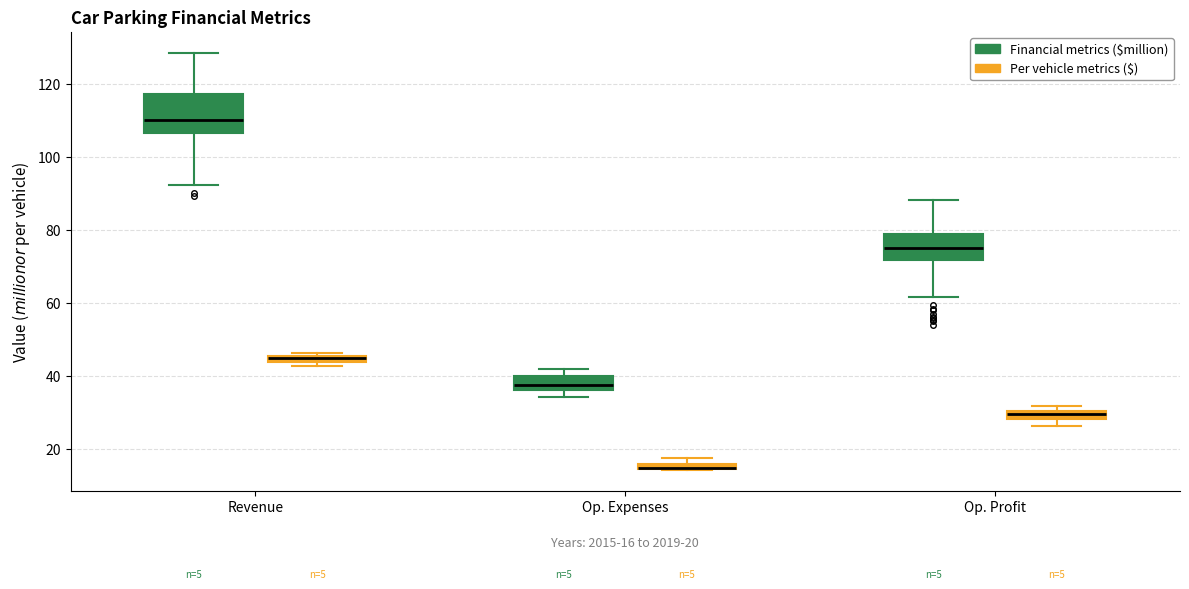

Which box is the tallest, from its lower edge to its upper edge?

Revenue (Financial metrics ($million))